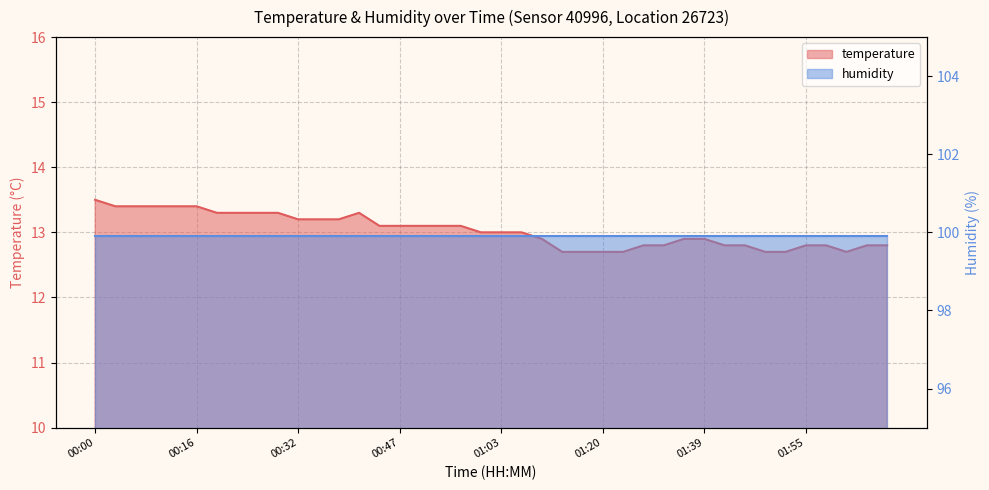

How many values are below 13?

18